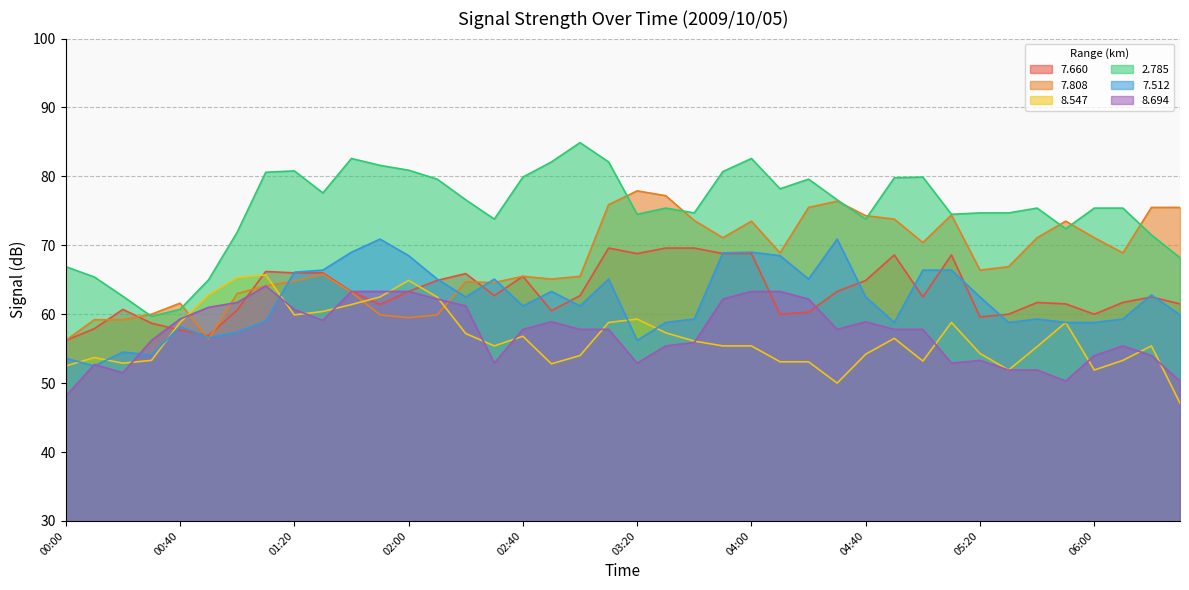

Where is the first local maximum for   7.512?

00:20